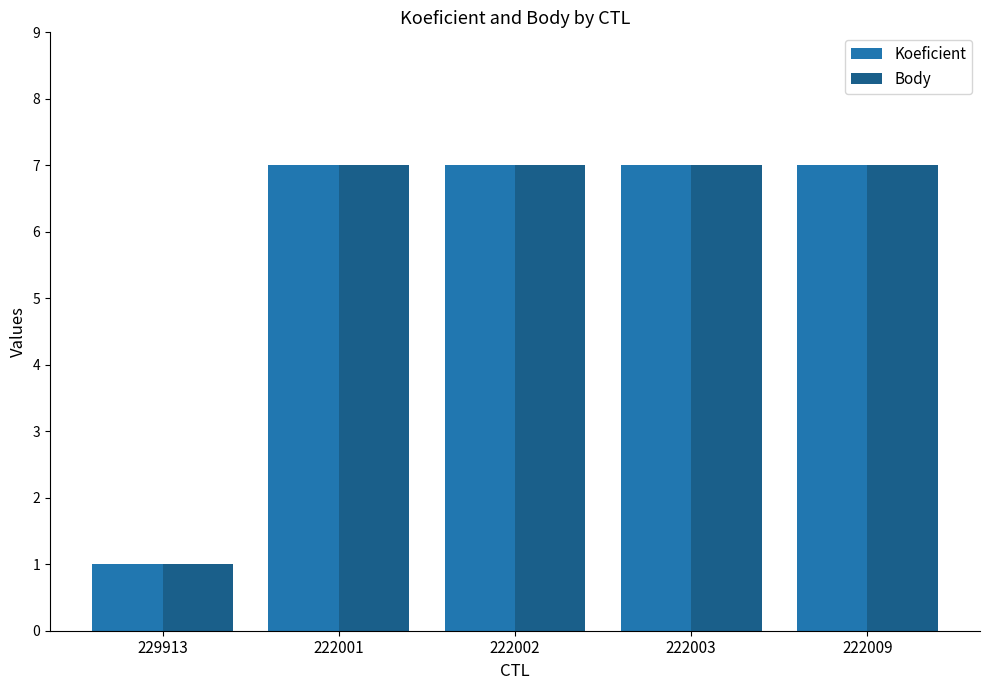

At how many categories does at least one series exceed 5?

4